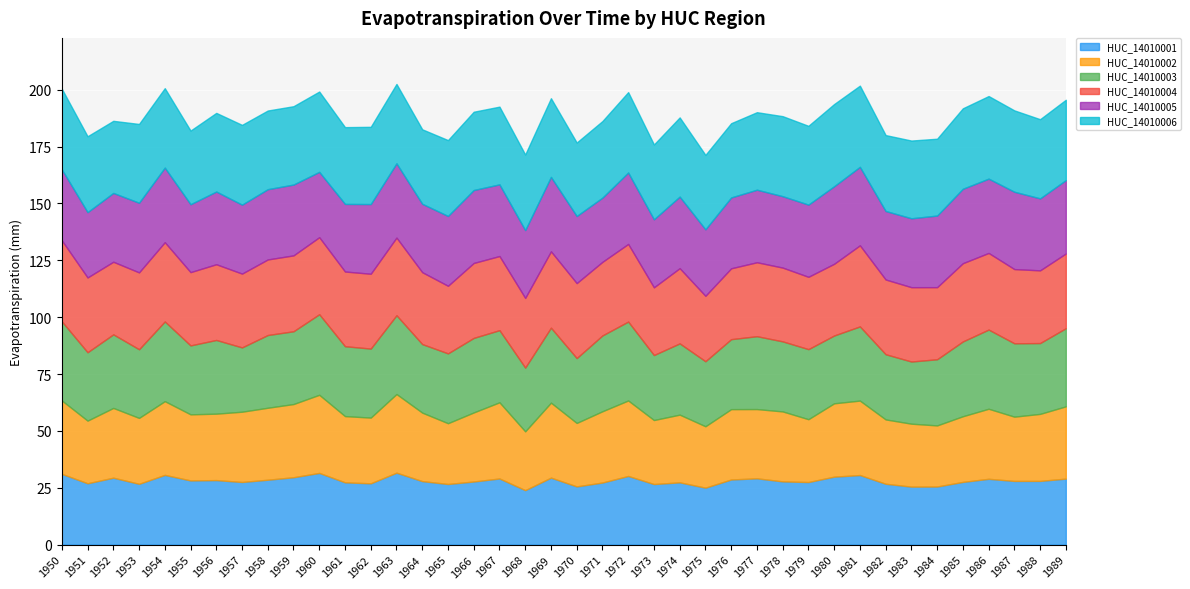

What is the total value across all series at 1972?

198.9